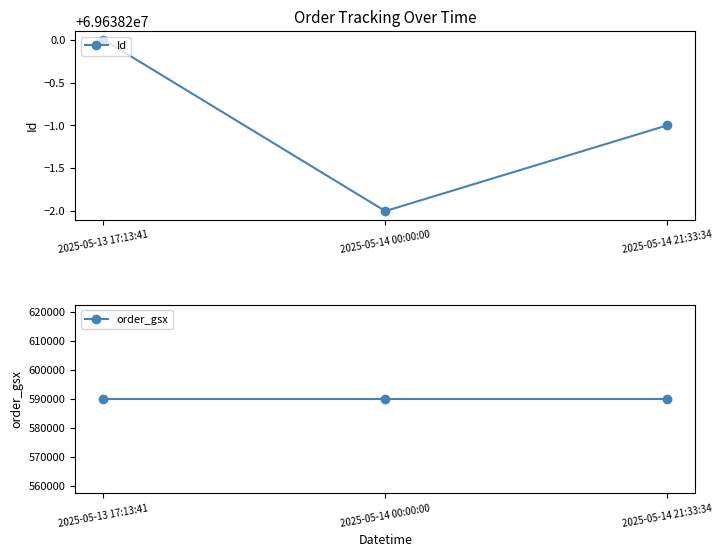

Which category has the lowest value in the order_gsx series?

2025-05-13 17:13:41